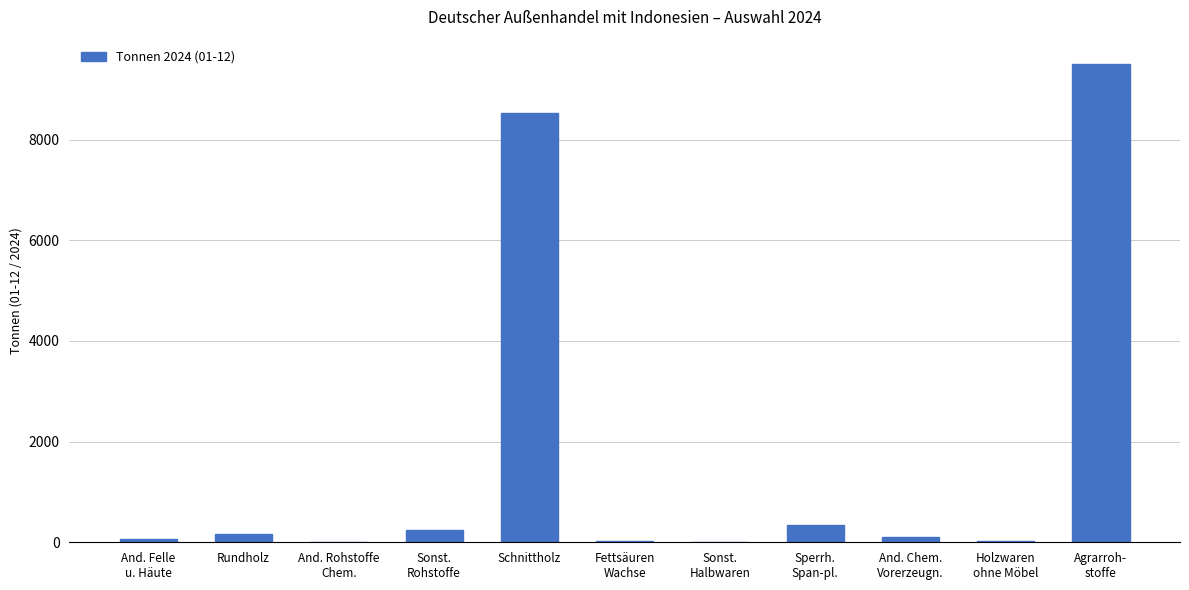

What is the maximum value shown in the chart?

9509.1